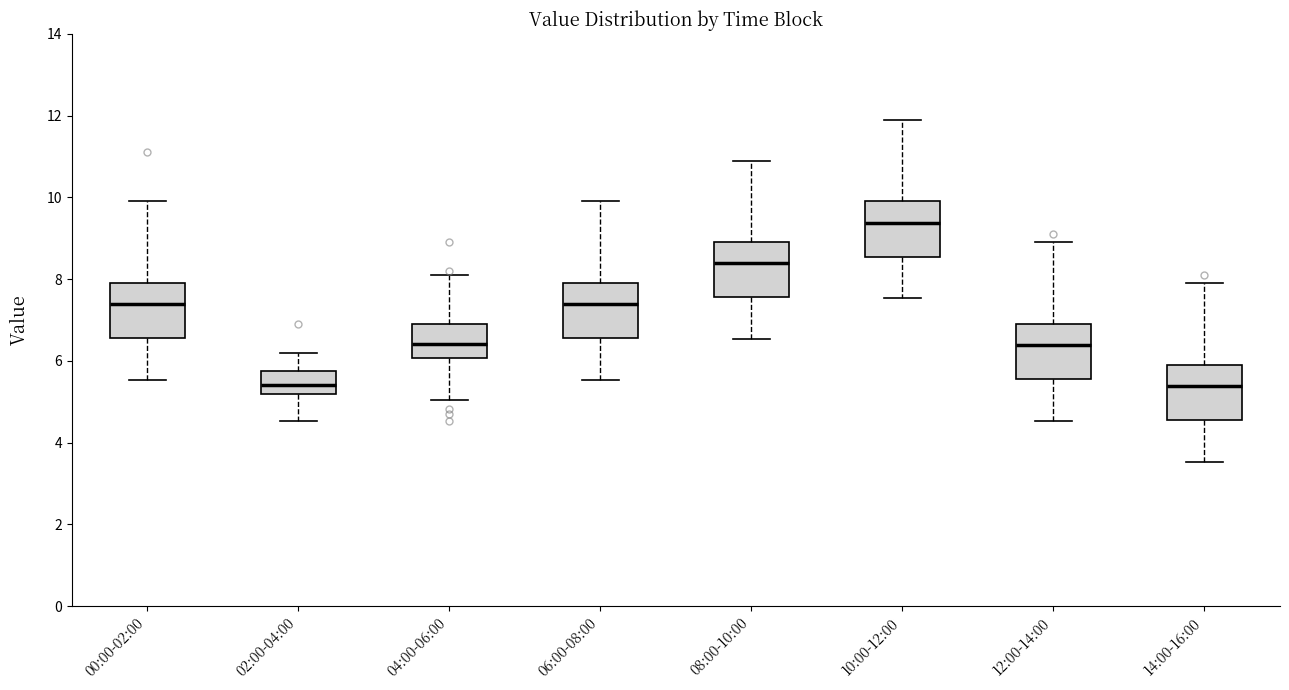

Reading left to right, read every box against the y-axis: the position of its median line, the range the box covers, and the ends of its whiskers. The values are not printed on the chart, so give them approximately, as read against the axis.

00:00-02:00: median 7.4, box 6.6 to 8.0, whiskers 5.6 to 10.0
02:00-04:00: median 5.4, box 5.2 to 5.8, whiskers 4.6 to 6.2
04:00-06:00: median 6.4, box 6.0 to 7.0, whiskers 5.0 to 8.2
06:00-08:00: median 7.4, box 6.6 to 8.0, whiskers 5.6 to 10.0
08:00-10:00: median 8.4, box 7.6 to 9.0, whiskers 6.6 to 11.0
10:00-12:00: median 9.4, box 8.6 to 10.0, whiskers 7.6 to 12.0
12:00-14:00: median 6.4, box 5.6 to 7.0, whiskers 4.6 to 9.0
14:00-16:00: median 5.4, box 4.6 to 6.0, whiskers 3.6 to 8.0